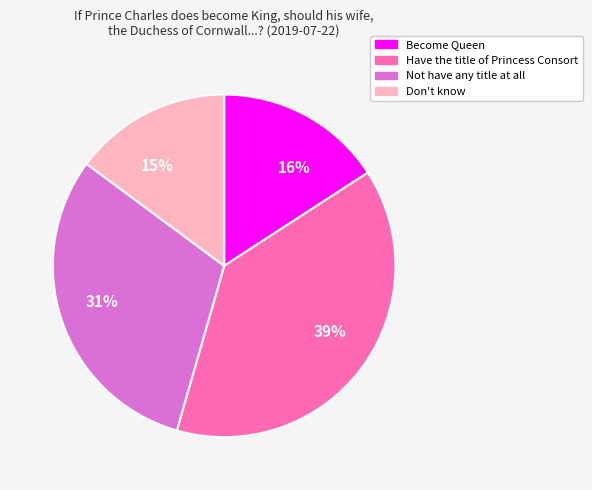

What is the smallest slice in the pie chart?

15%